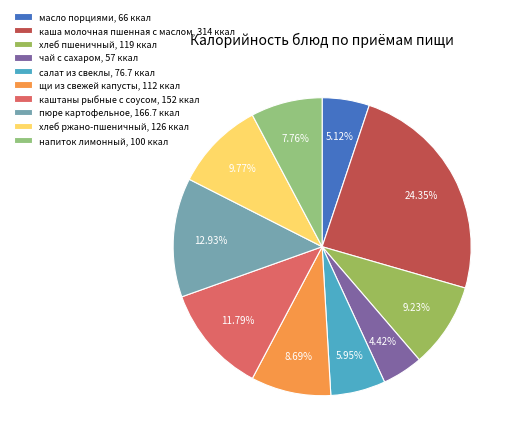

What portion of the pie excludes хлеб пшеничный?

90.8%